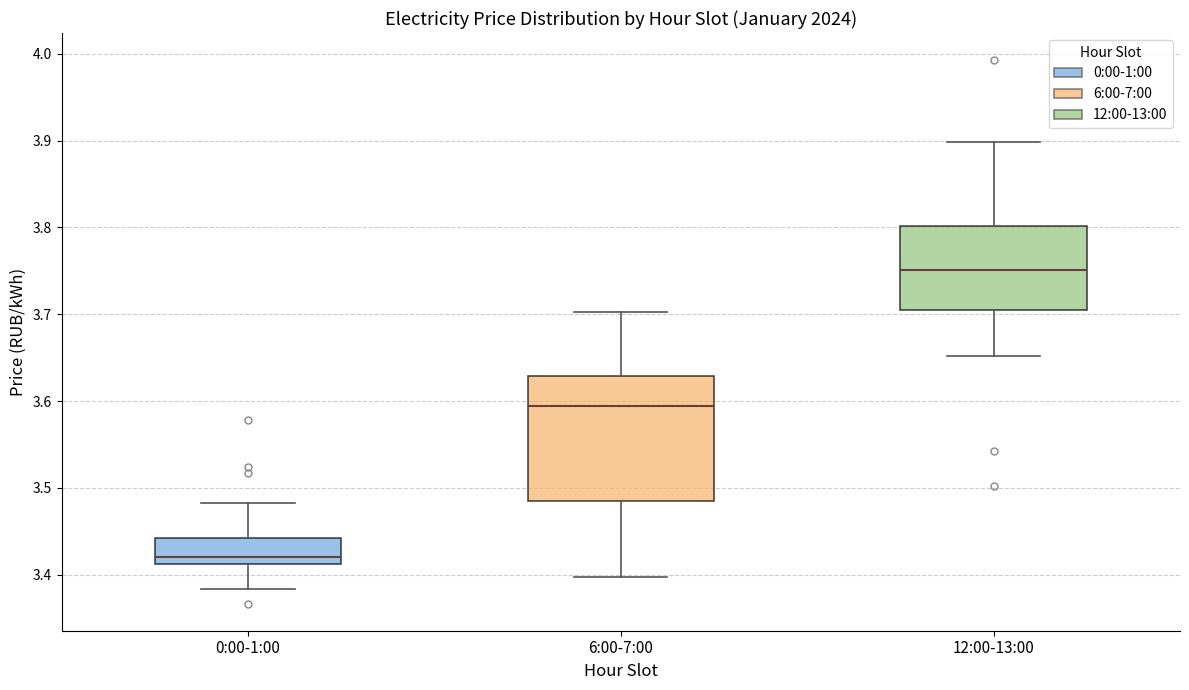

Where does the upper whisker of the box for 12:00-13:00 end on the y-axis? The values are not printed on the chart, so give them approximately, as read against the axis.

3.90